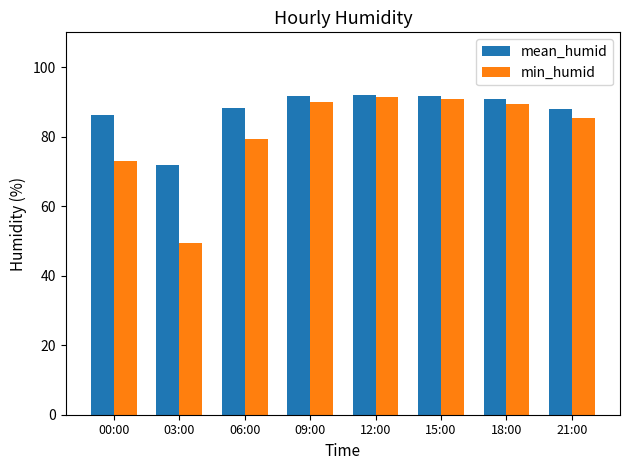

At which label does mean_humid first exceed 90?

09:00